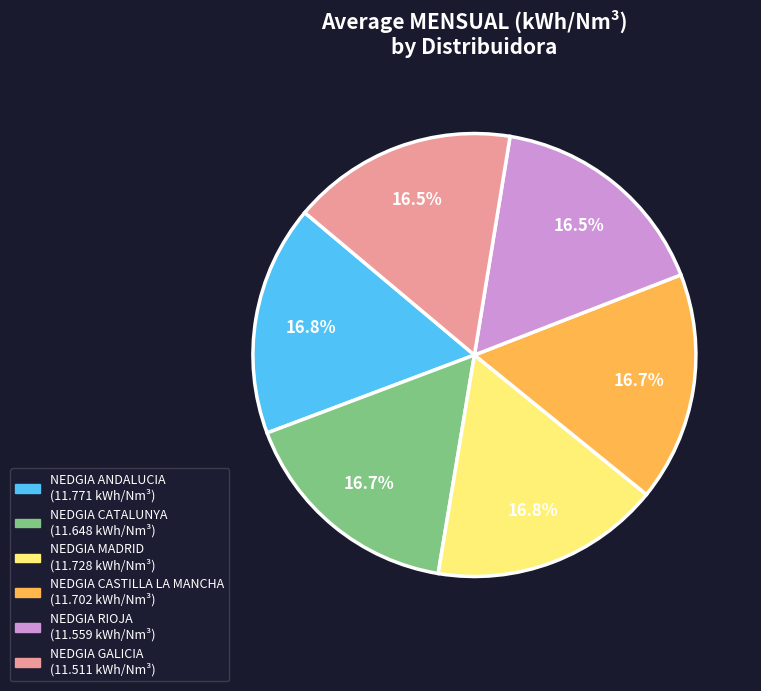

What percentage do NEDGIA ANDALUCIA and NEDGIA MADRID together represent?

33.5%